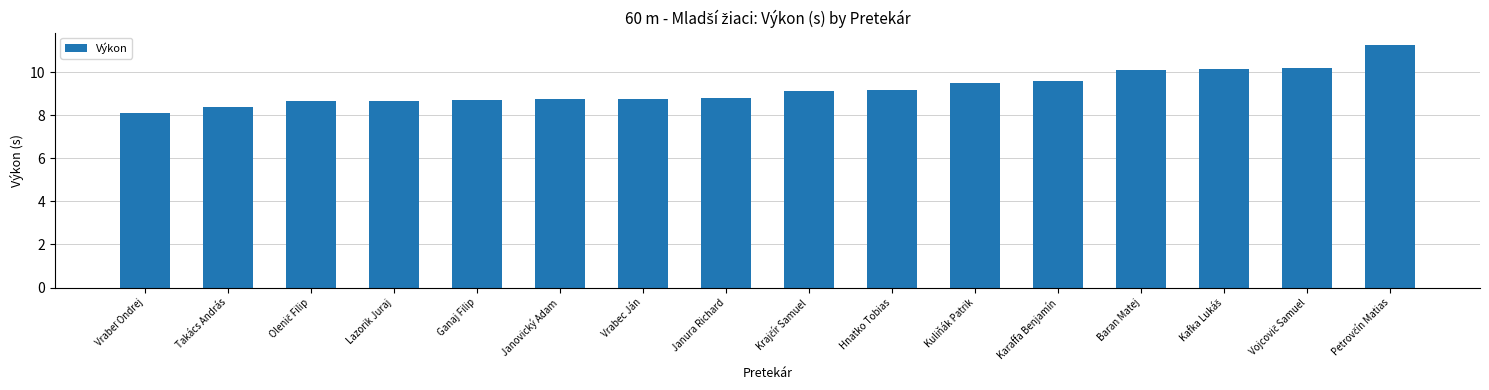

What is the label of the 8th bar from the left?

Janura Richard